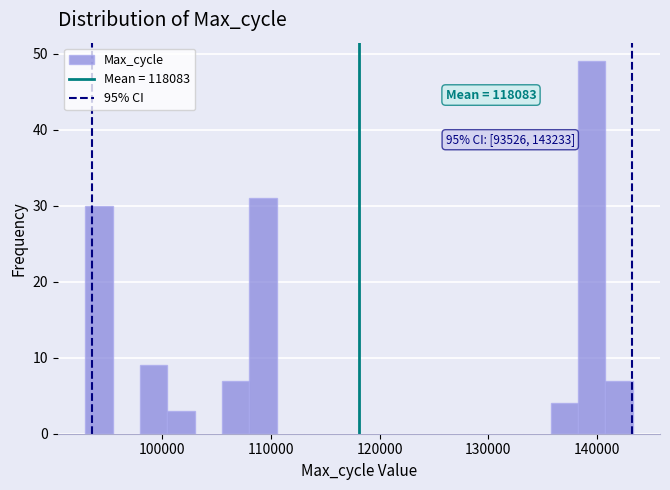

Around what value on the x-axis is the tallest bar? Give the approximate position of its centre, as read against the axis.

140000